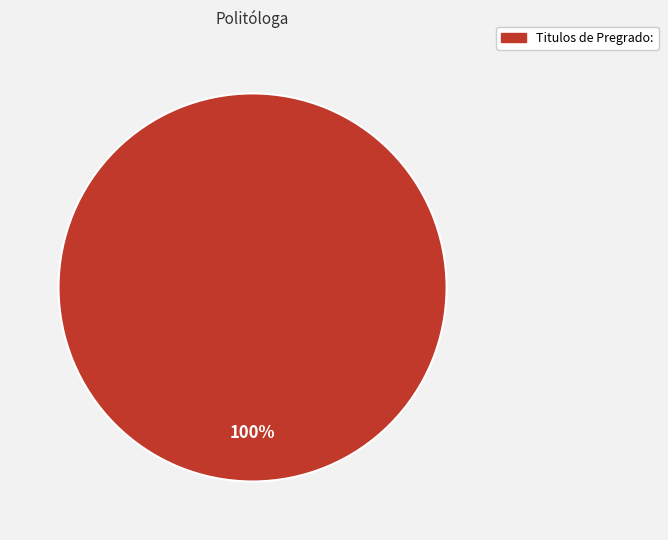

Is there any slice that represents more than half of the pie?

Yes